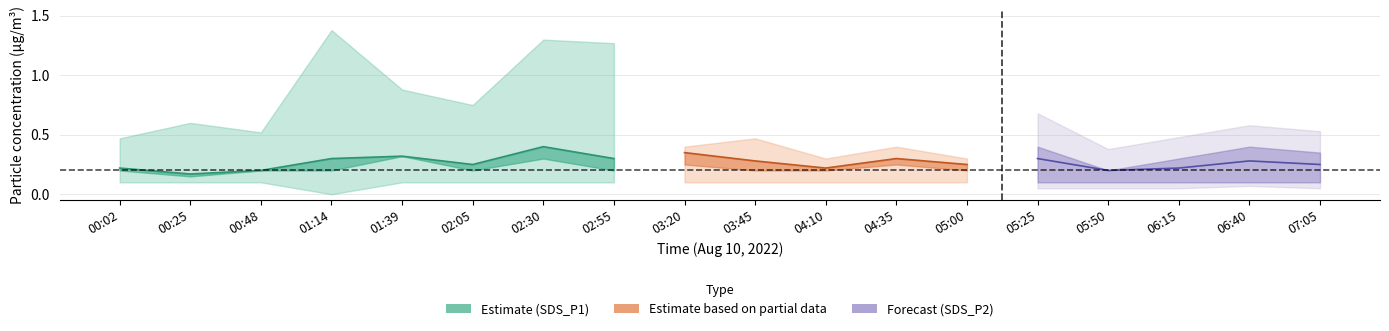

Which series has the widest spread of values?

SDS_P1_upper